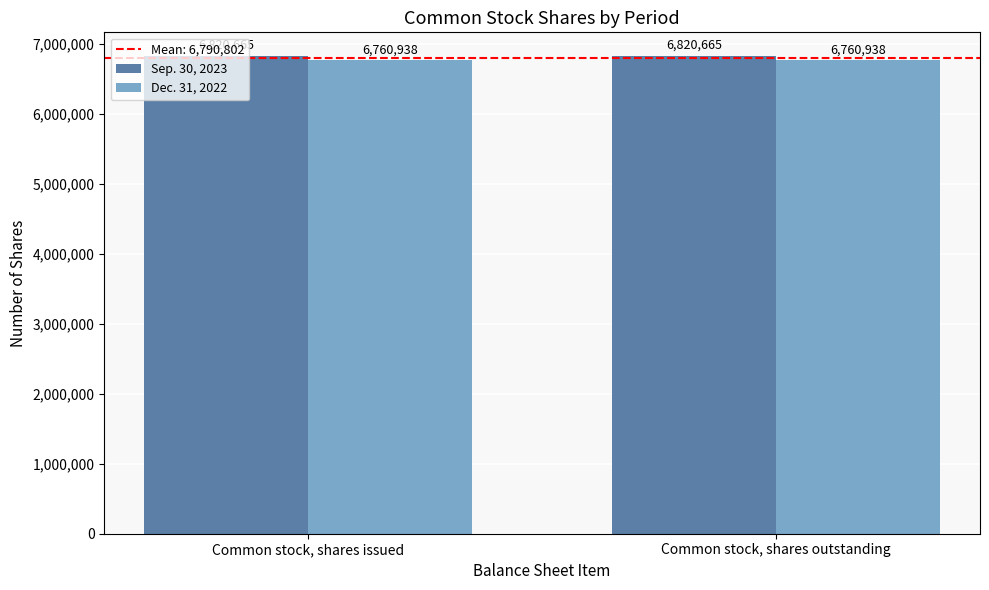

What is the greatest value displayed?

6820665